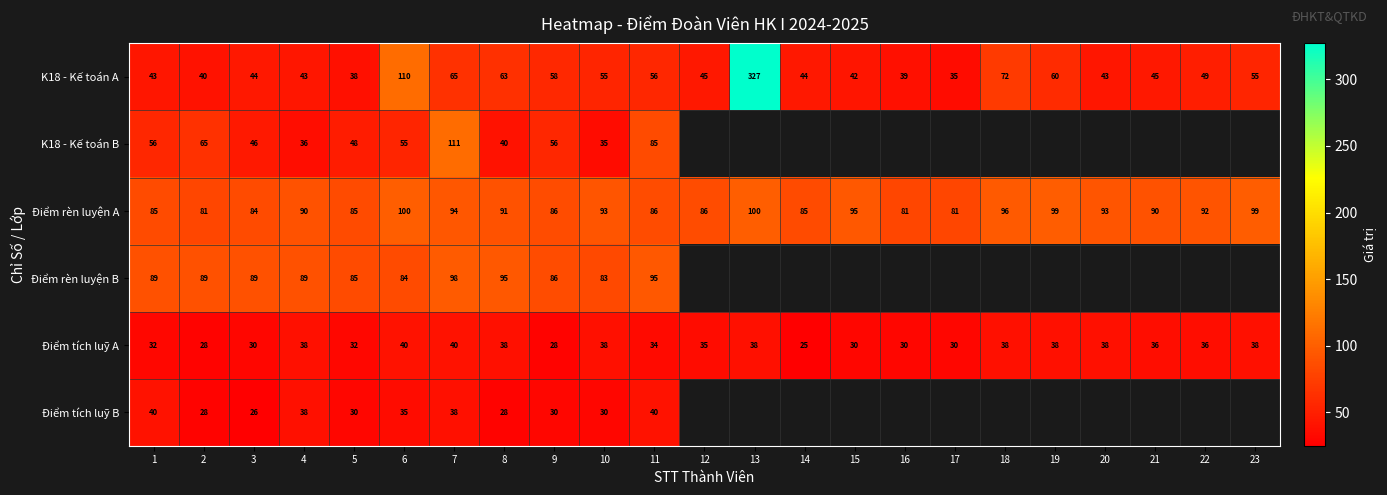

At 6, list the series in order from smallest to largest.

Điểm tích luỹ B, Điểm tích luỹ A, K18 - Kế toán B, Điểm rèn luyện B, Điểm rèn luyện A, K18 - Kế toán A